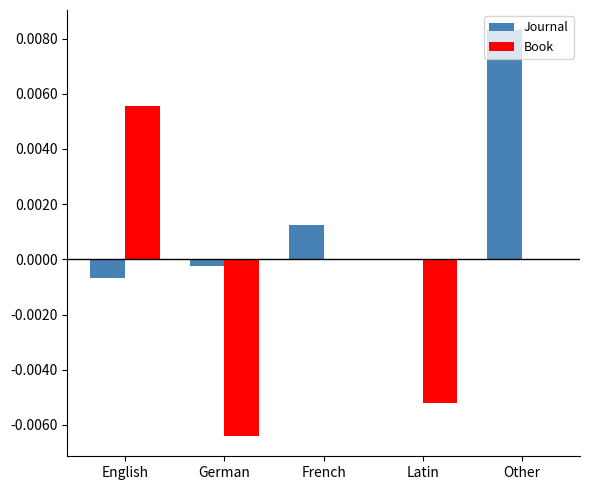

True or false: Book has a value of 0.0 at English.

True